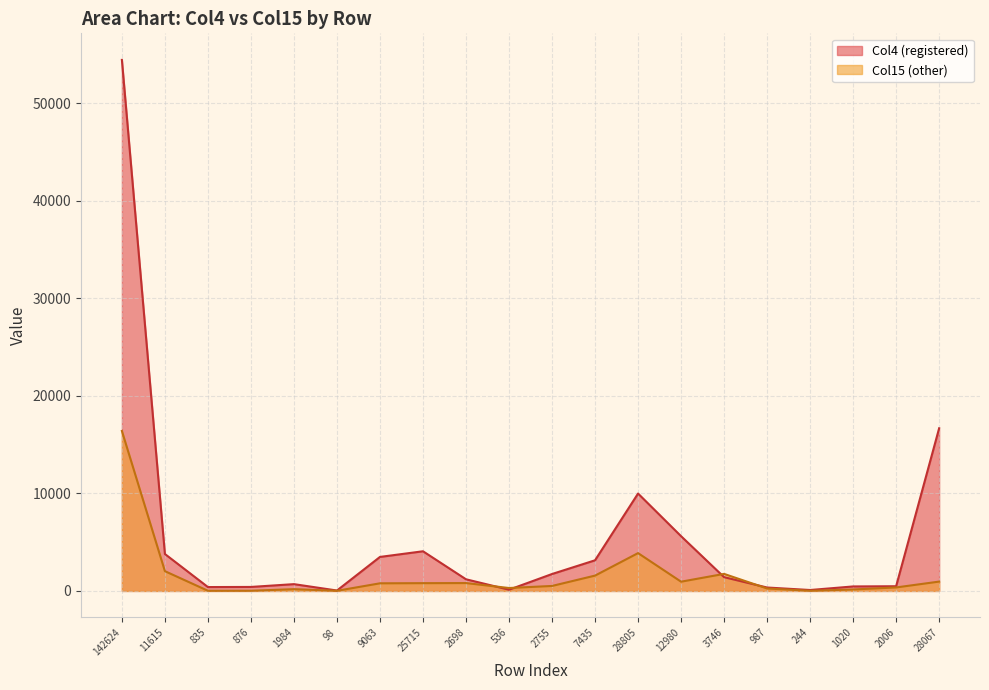

Rank the series by their maximum value, from highest to lowest.

Col4 (registered), Col15 (other)